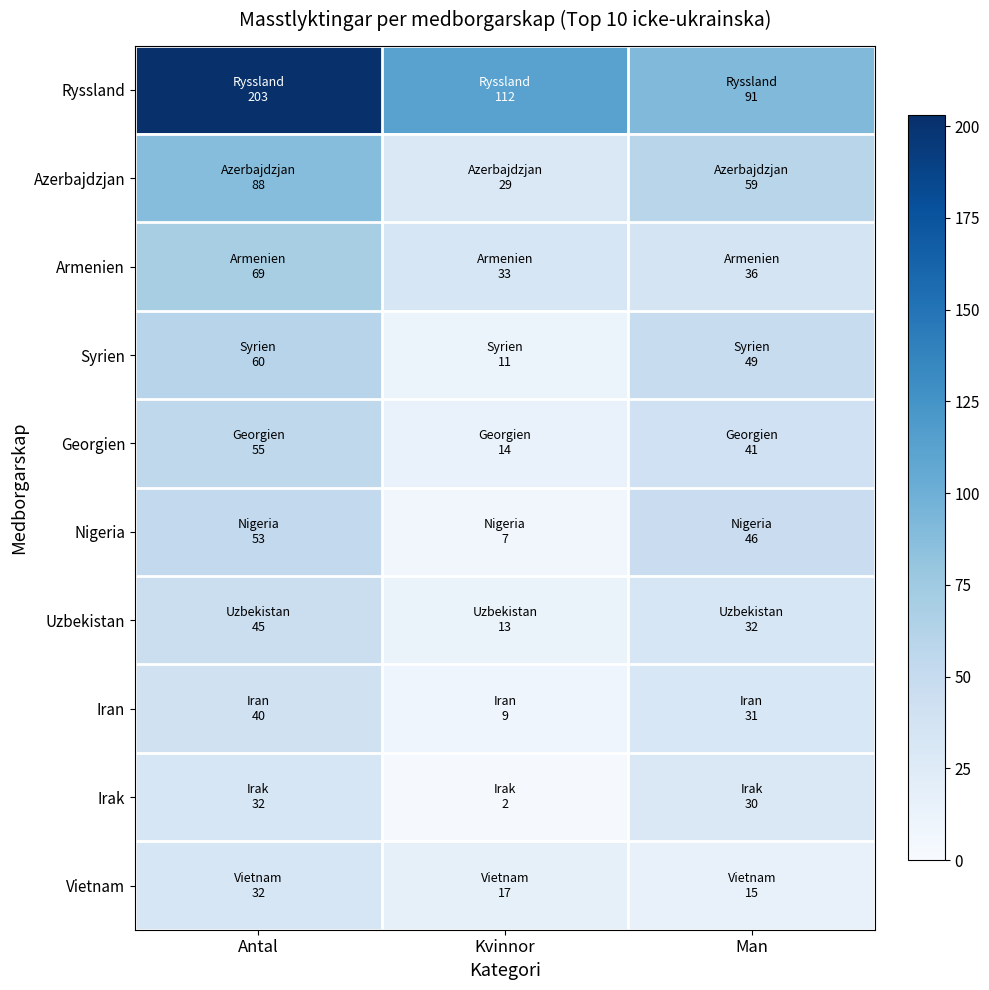

Which series has the widest spread of values?

Ryssland